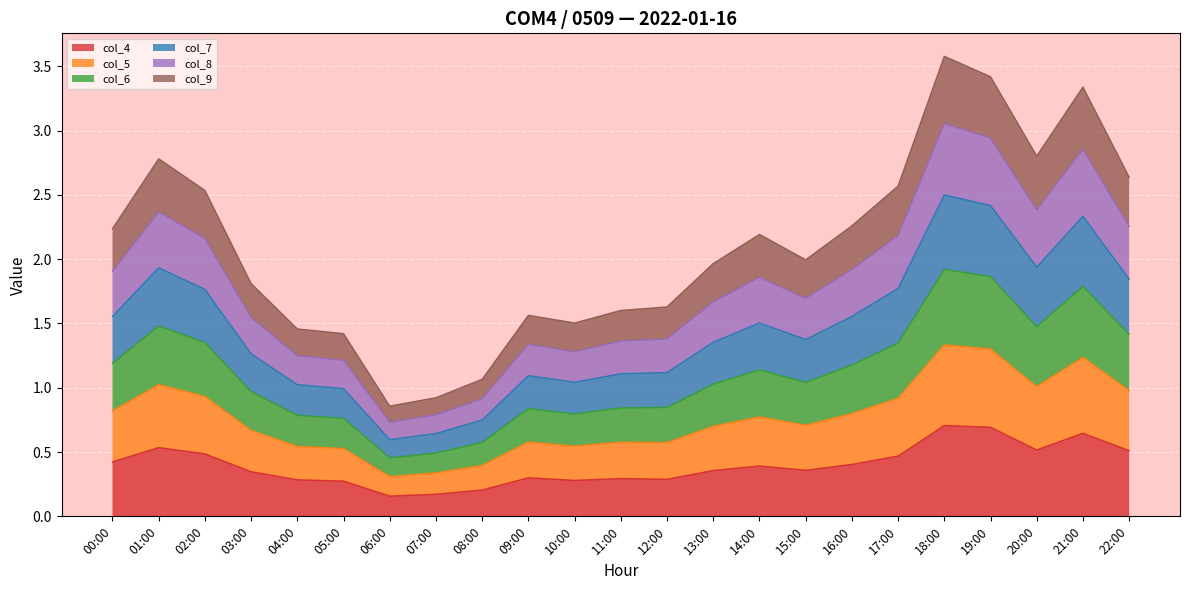

What position from the right is 20:00?

3